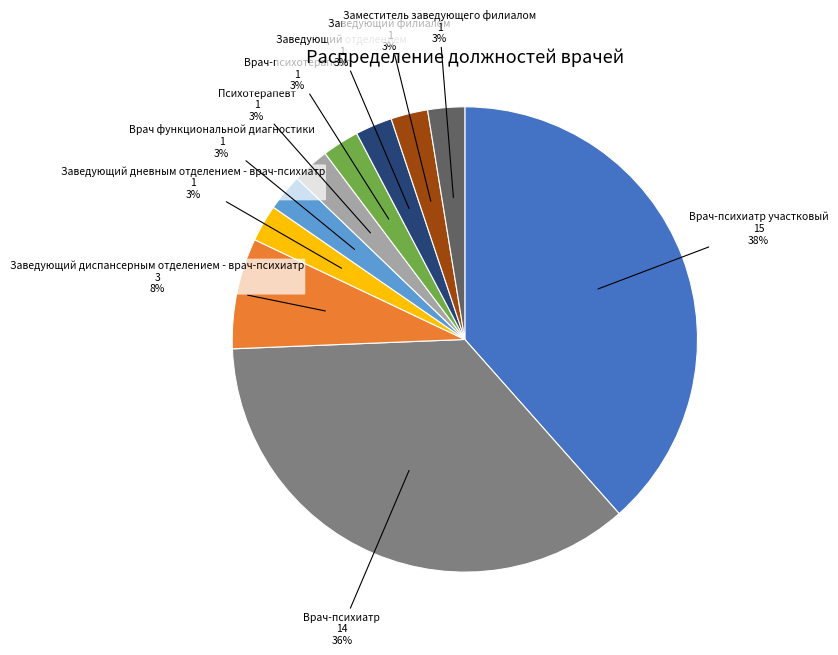

Is Врач-психиатр участковый the majority of the pie?

No